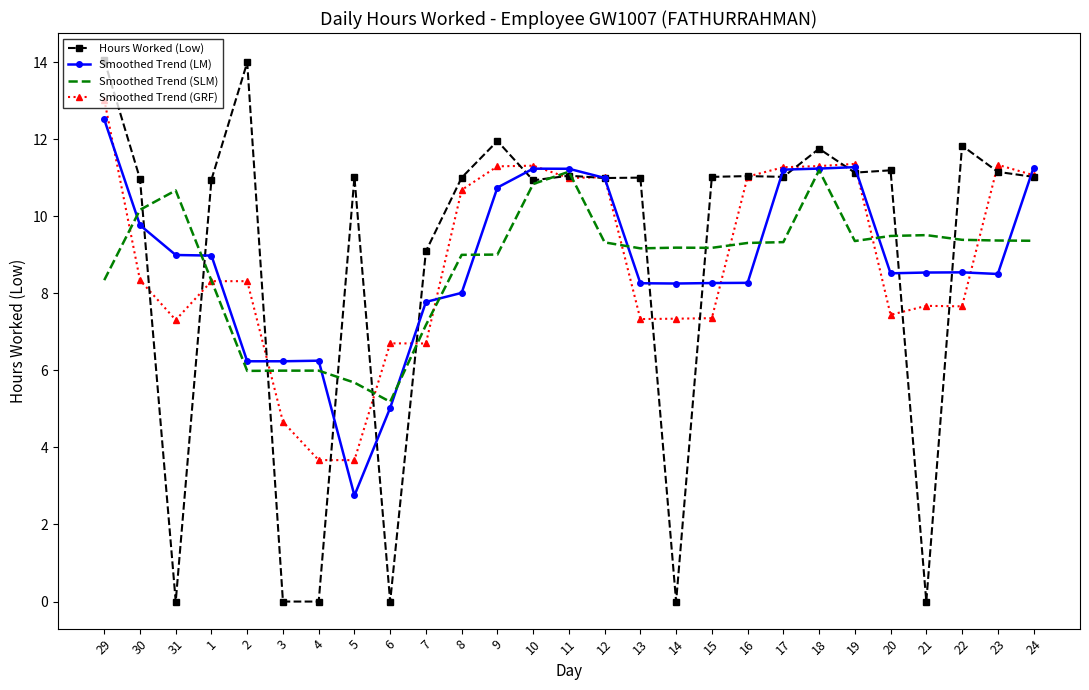

What is the lowest value of the Smoothed Trend (LM) series?

2.8